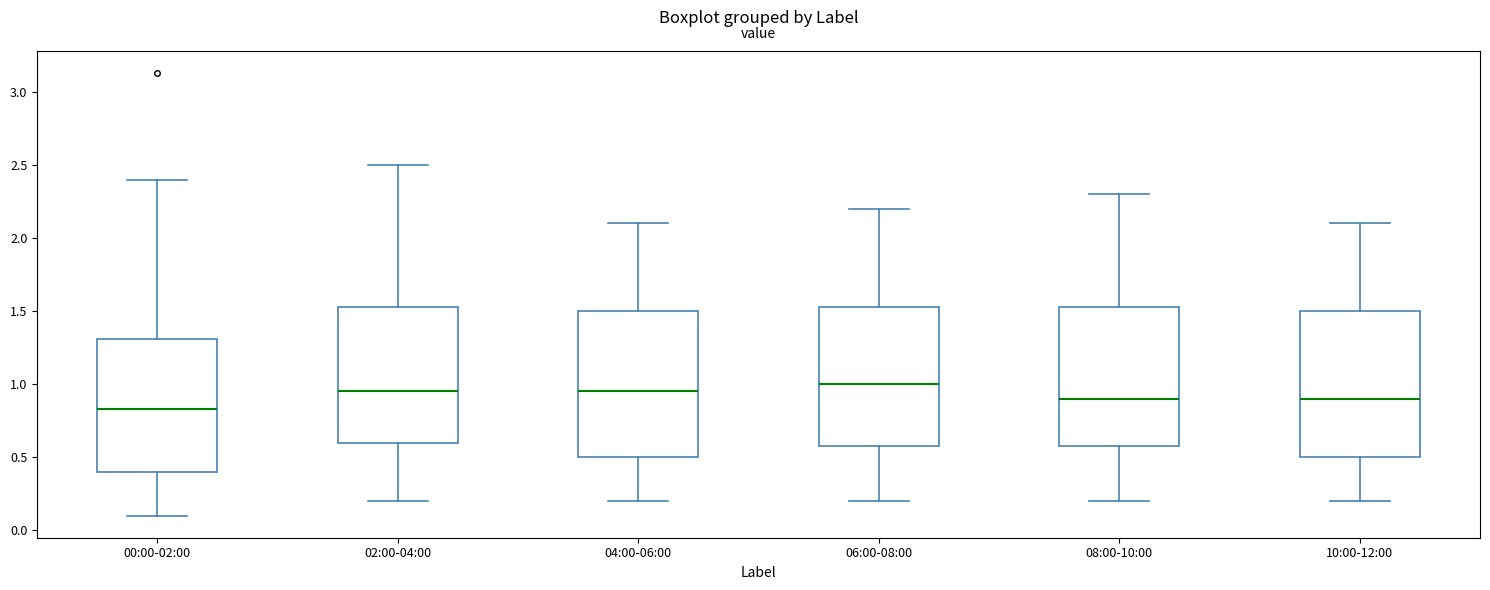

Where does the lower whisker of the box for 10:00-12:00 end on the y-axis? The values are not printed on the chart, so give them approximately, as read against the axis.

0.20